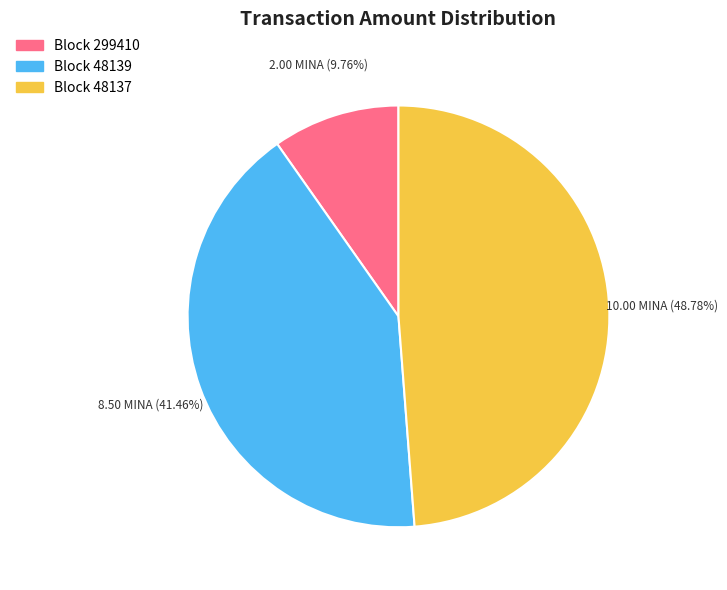

Is there any slice that represents more than half of the pie?

No